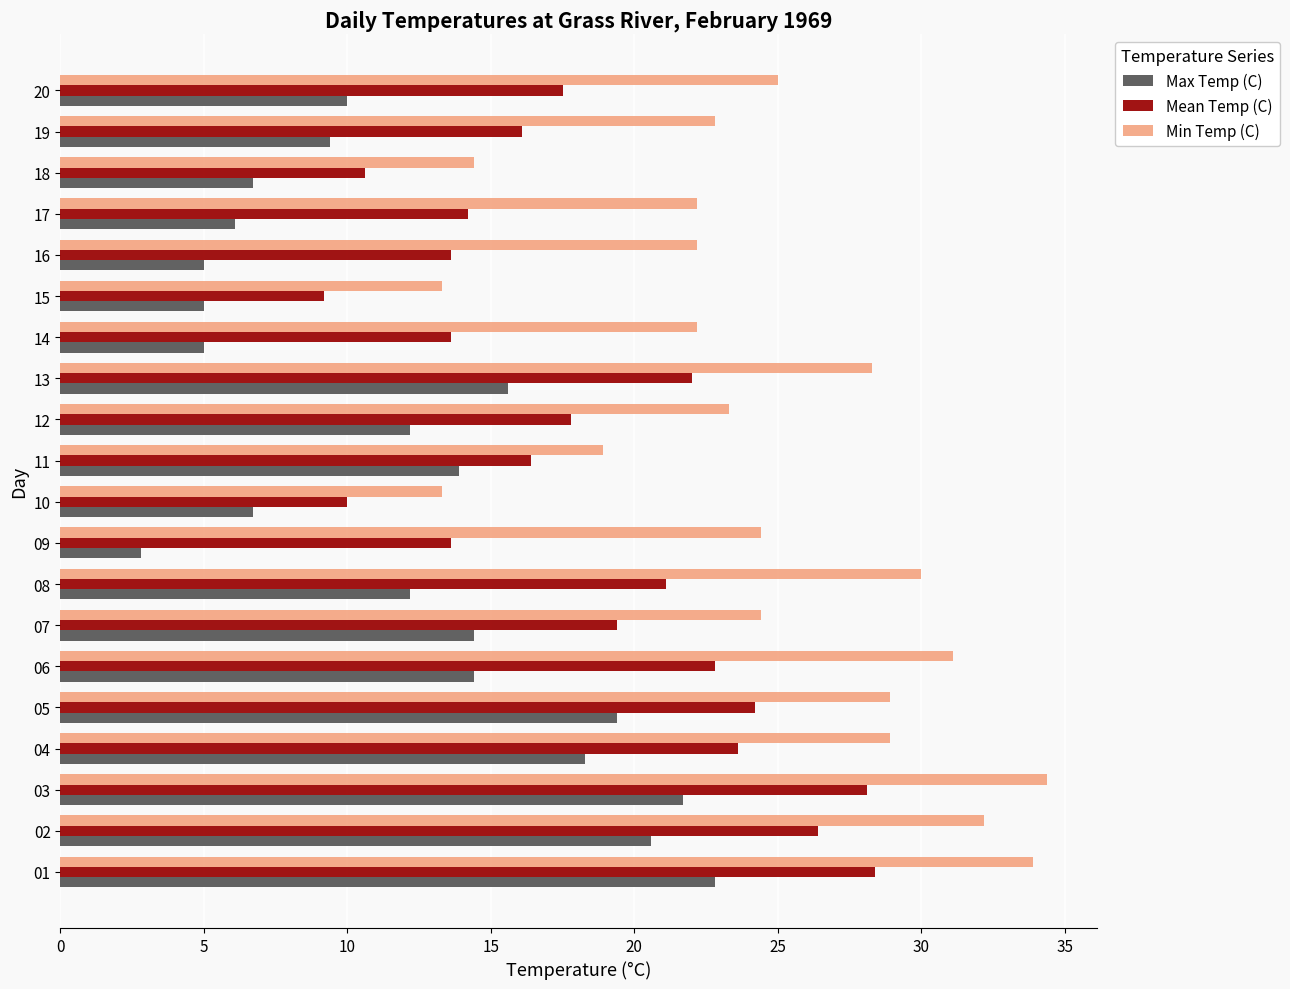

How many data points in Min Temp (C) are less than 24?

9